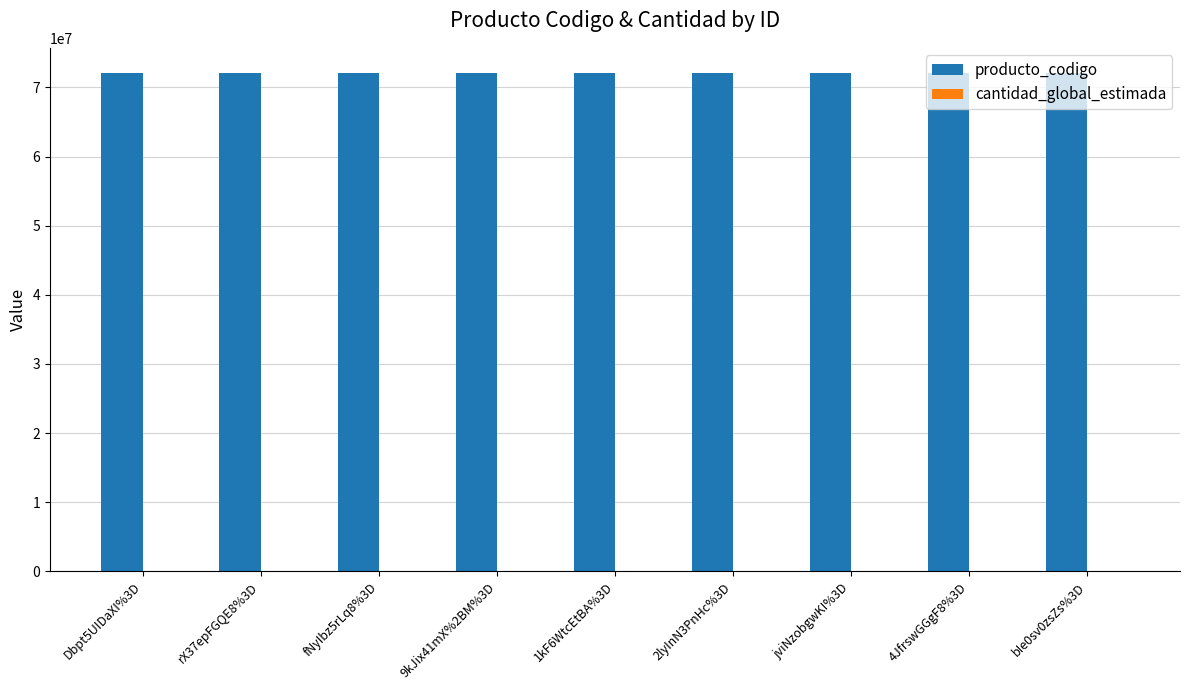

What is the maximum value shown in the chart?

72131601